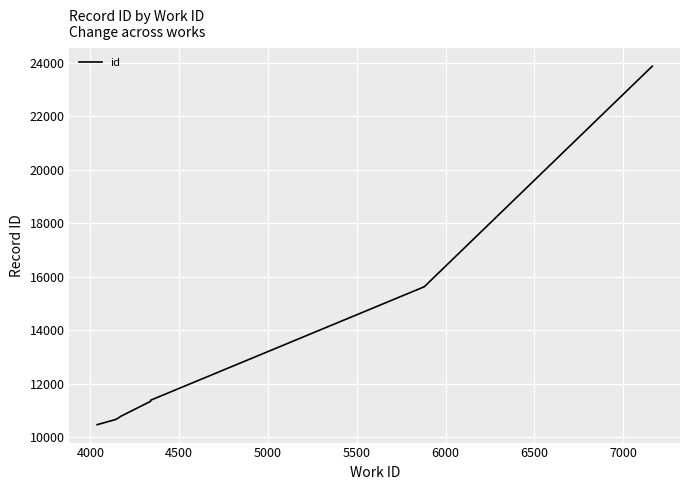

What is the minimum value shown in the chart?

10467